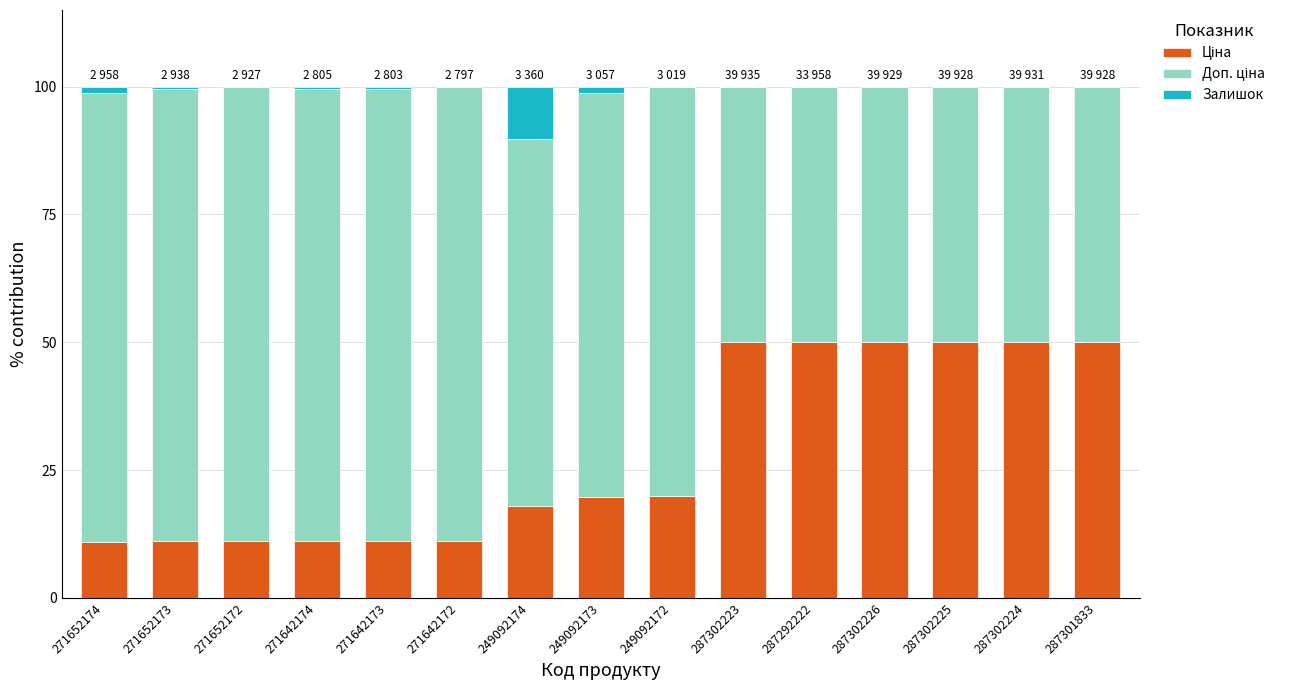

What is the total value across all series at 287301833?

100.0